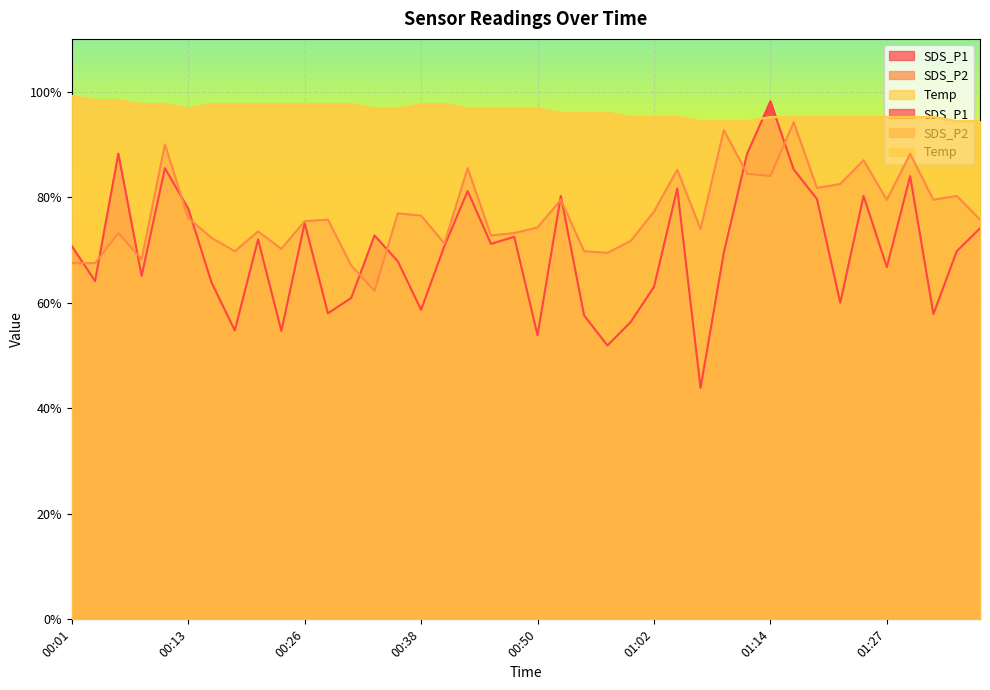

What is the label of the 20th point from the right?

00:50